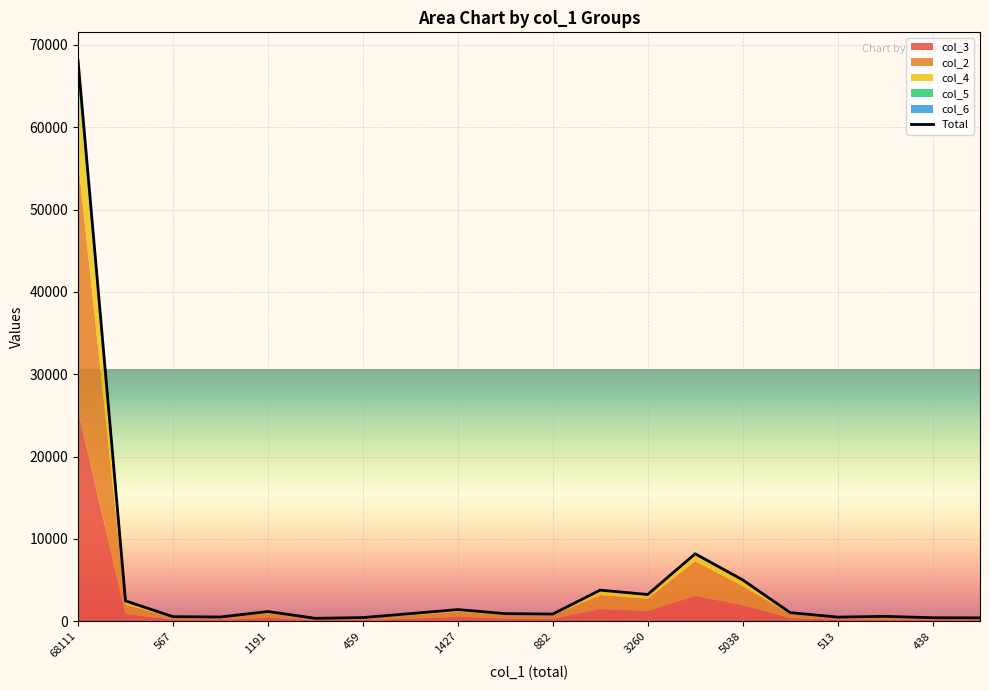

Which category has the highest value across all series?

68111